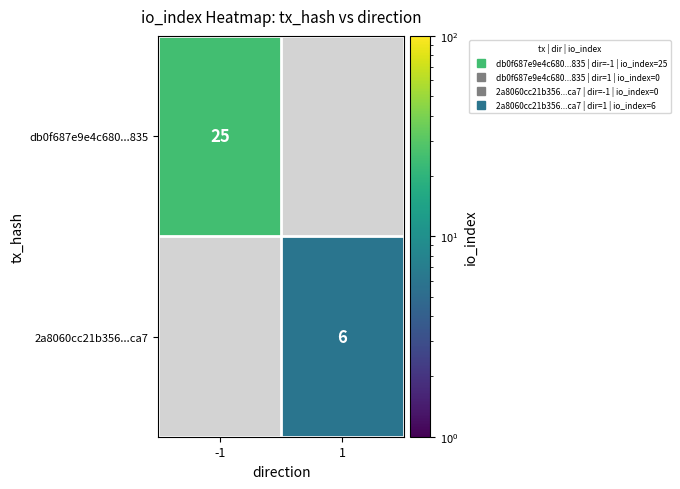

List the labels in order of db0f687e9e4c680...835 value, smallest first.

-1, 1